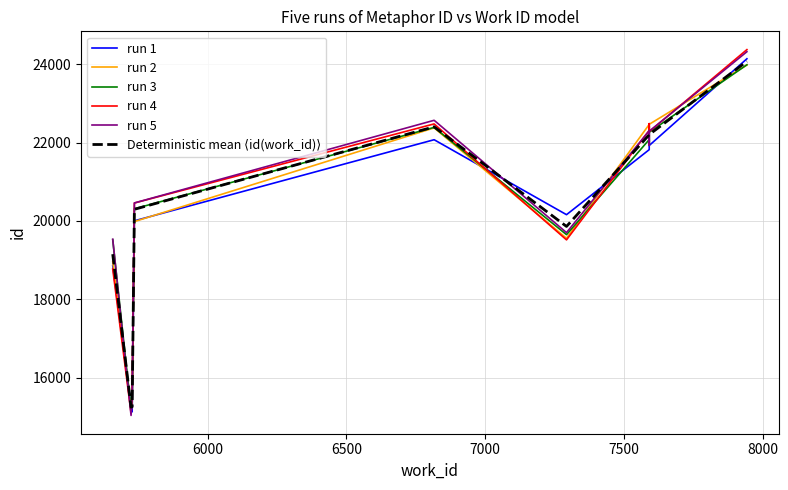

True or false: Deterministic mean ⟨id(work_id)⟩ and run 1 intersect in this chart.

True